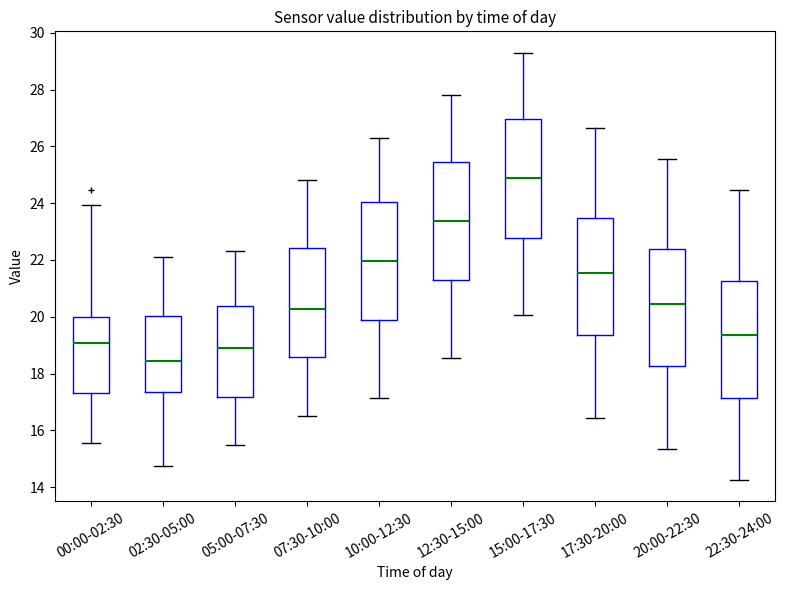

Reading left to right, transcribe this box plot: for each box, give where its median line is, the range the box spans, and where its two whiskers end, as read against the y-axis. The values are not printed on the chart, so give them approximately, as read against the axis.

00:00-02:30: median 19.0, box 17.4 to 20.0, whiskers 15.6 to 24.0
02:30-05:00: median 18.4, box 17.4 to 20.0, whiskers 14.8 to 22.2
05:00-07:30: median 19.0, box 17.2 to 20.4, whiskers 15.6 to 22.4
07:30-10:00: median 20.2, box 18.6 to 22.4, whiskers 16.6 to 24.8
10:00-12:30: median 22.0, box 19.8 to 24.0, whiskers 17.2 to 26.4
12:30-15:00: median 23.4, box 21.2 to 25.4, whiskers 18.6 to 27.8
15:00-17:30: median 24.8, box 22.8 to 27.0, whiskers 20.0 to 29.4
17:30-20:00: median 21.6, box 19.4 to 23.4, whiskers 16.4 to 26.6
20:00-22:30: median 20.4, box 18.2 to 22.4, whiskers 15.4 to 25.6
22:30-24:00: median 19.4, box 17.2 to 21.2, whiskers 14.2 to 24.4